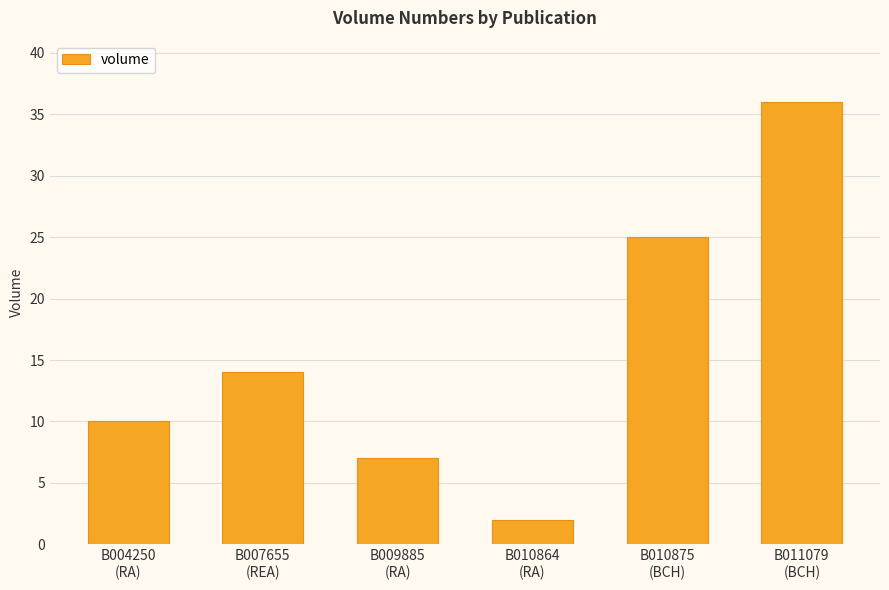

How many bars are there in total?

6